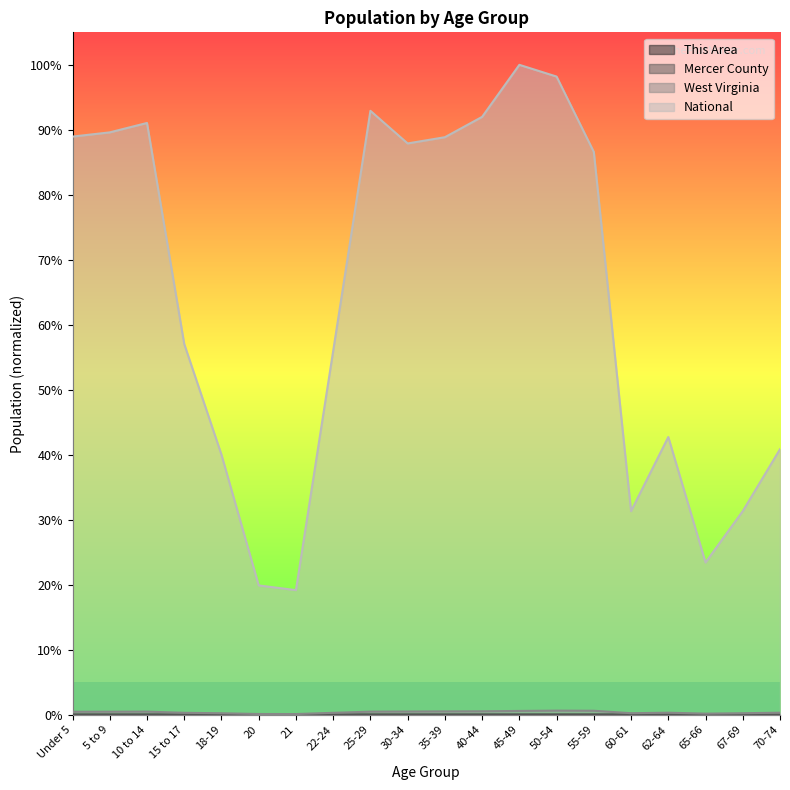

At which category is the sum across all series the highest?

45-49